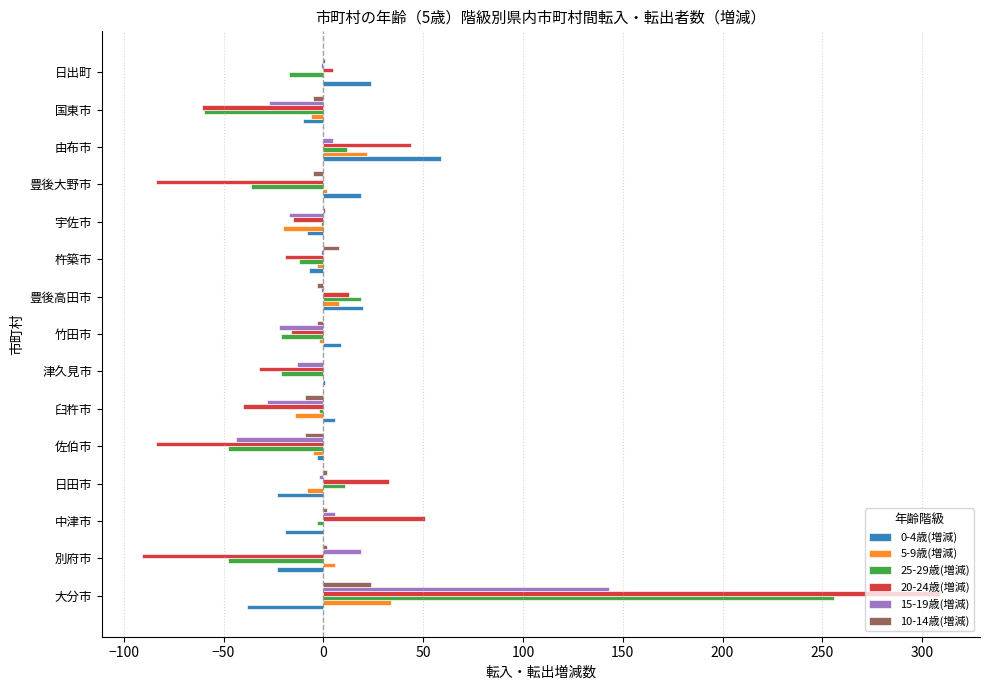

Is it true that 20-24歳(増減) equals 51 at 中津市?

True